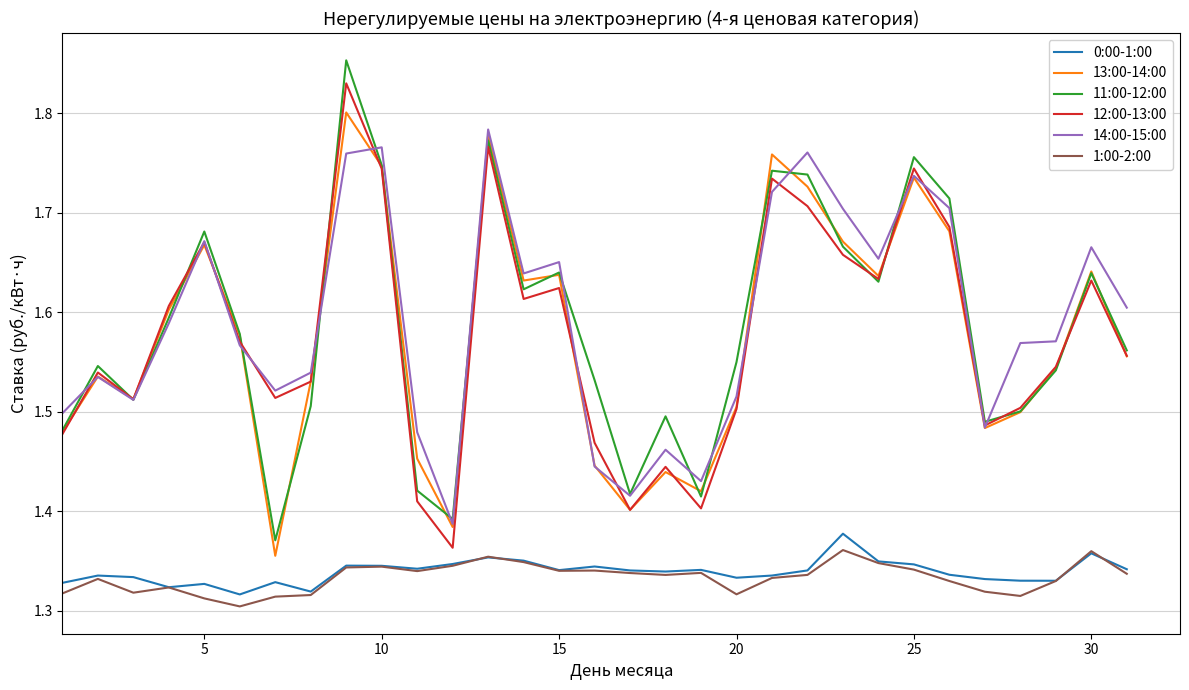

True or false: 0:00-1:00 and 14:00-15:00 cross at least once.

False